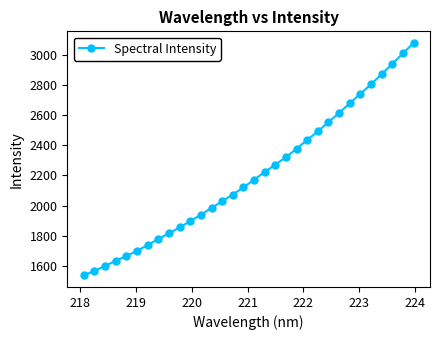

What is the greatest value displayed?

3079.4